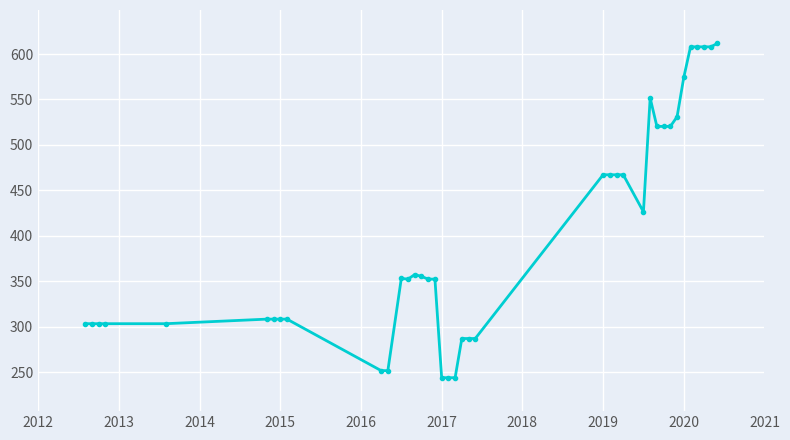

True or false: the data has more than 1 interior local peaks.

True